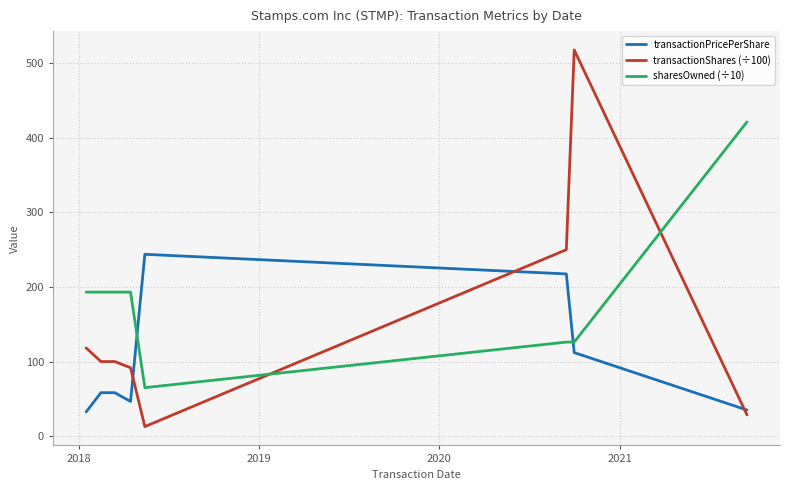

True or false: transactionPricePerShare and sharesOwned (÷10) cross at least once.

True